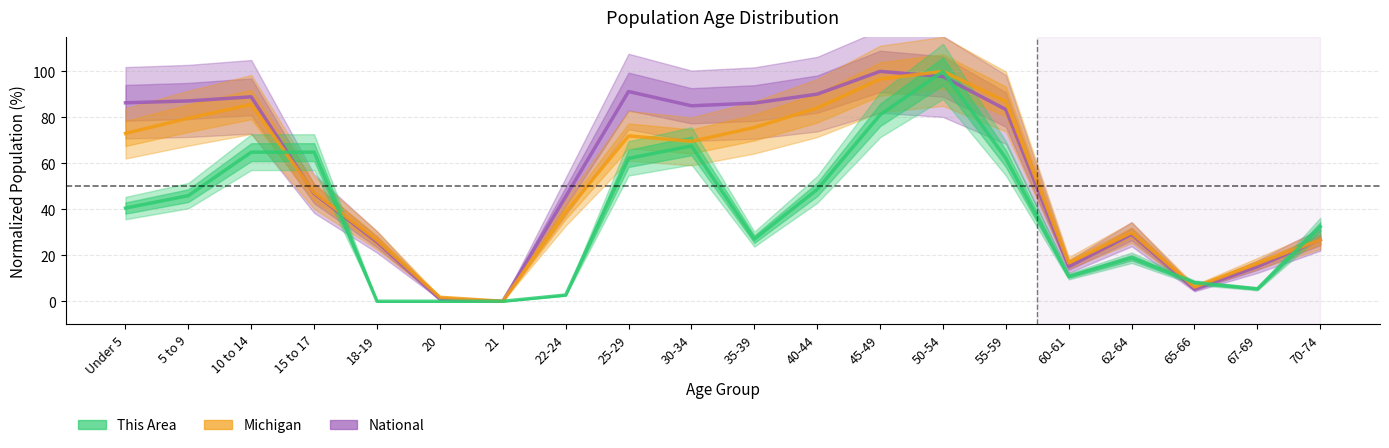

What is the label of the 13th point from the right?

22-24